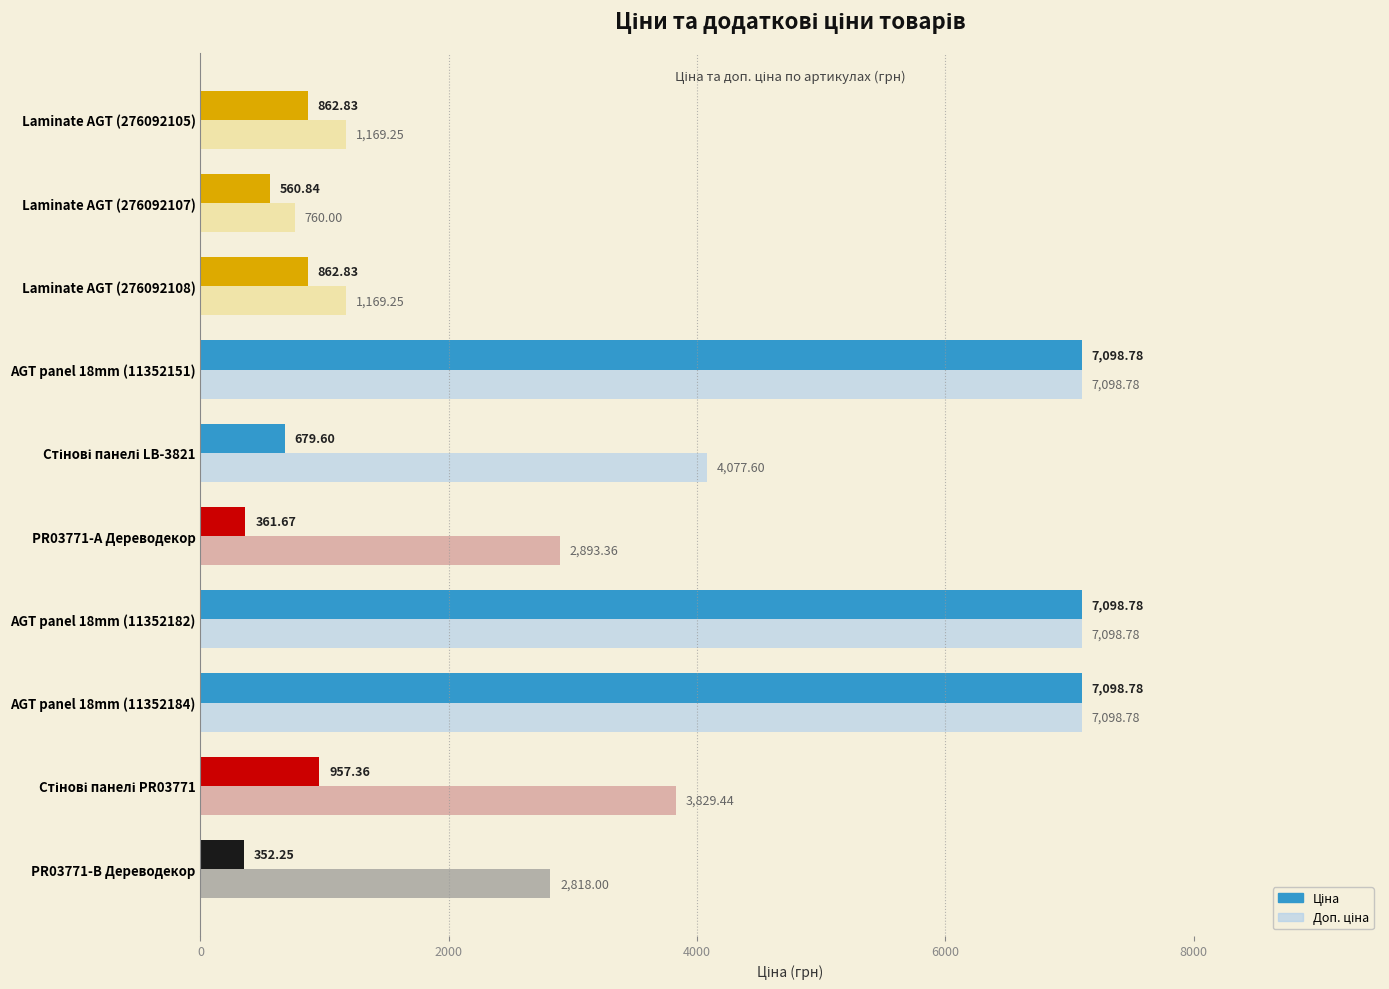

What is the spread (max minus min) of values at Laminate AGT (276092107)?

199.2